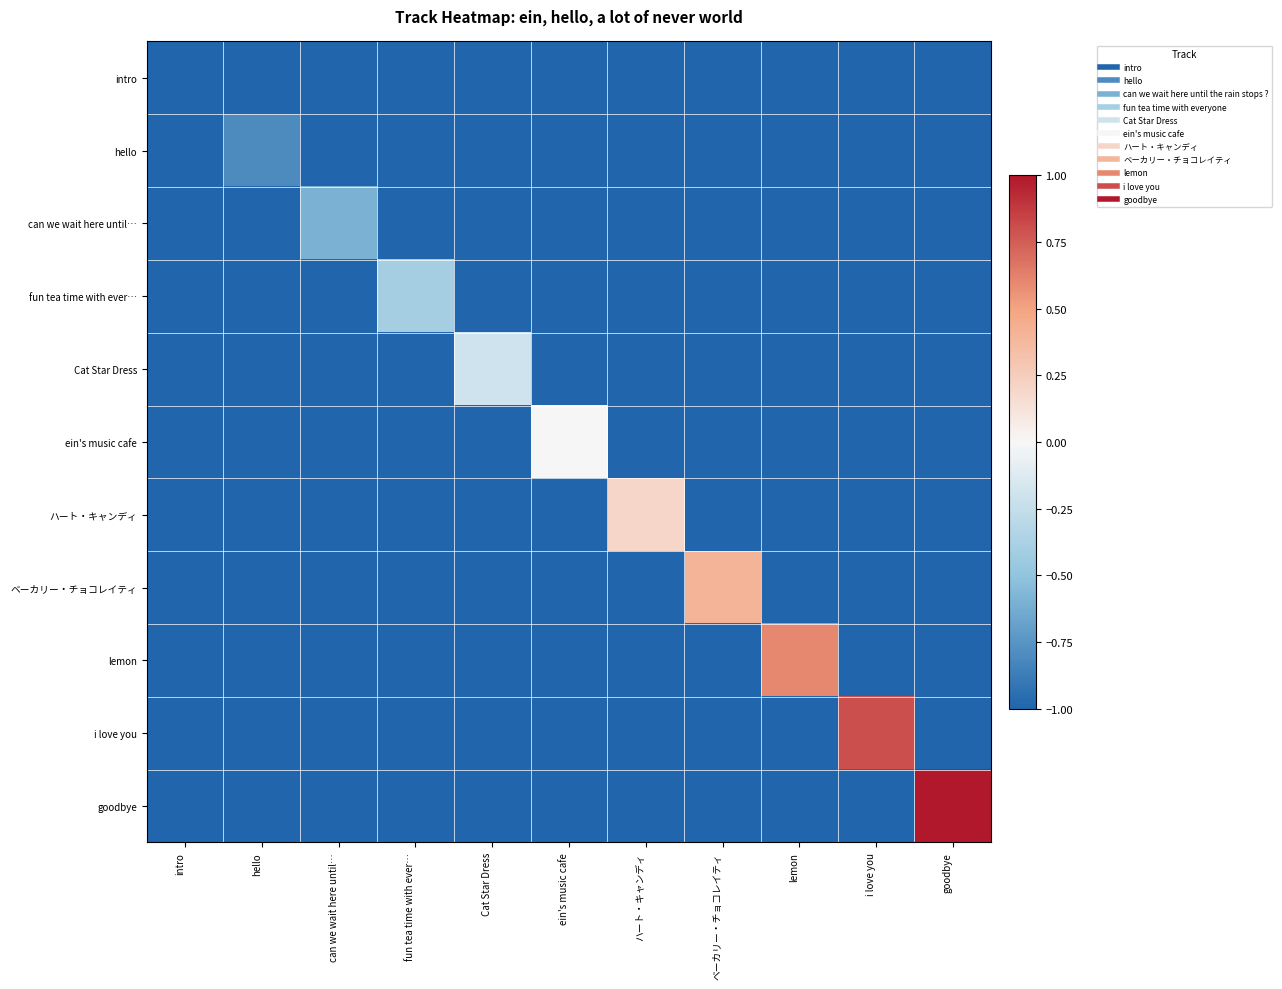

List the series in order of their peak value, highest first.

goodbye, i love you, lemon, ベーカリー・チョコレイティ, ハート・キャンディ, ein's music cafe, Cat Star Dress, fun tea time with ever…, can we wait here until…, hello, intro